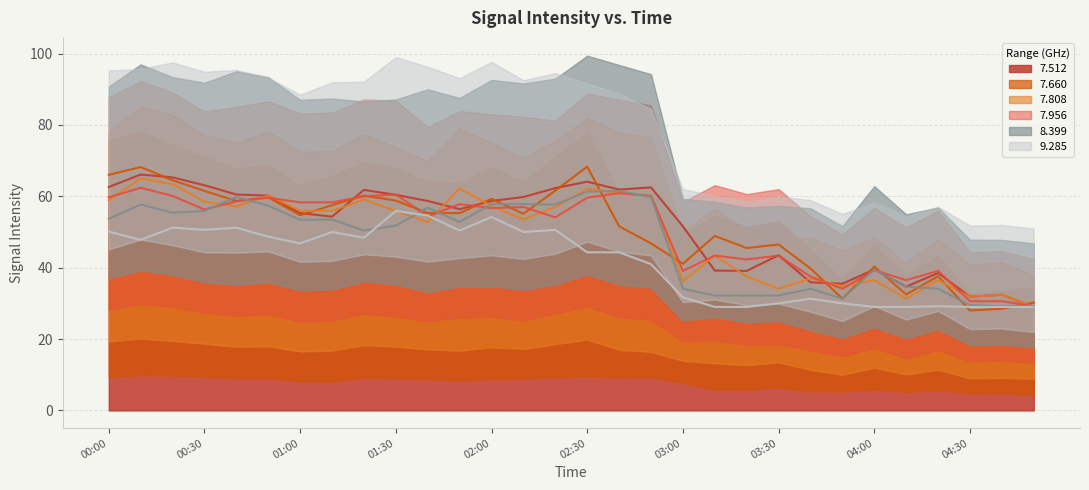

Between 02:00 and 03:30, which series saw the biggest shift?

  8.399